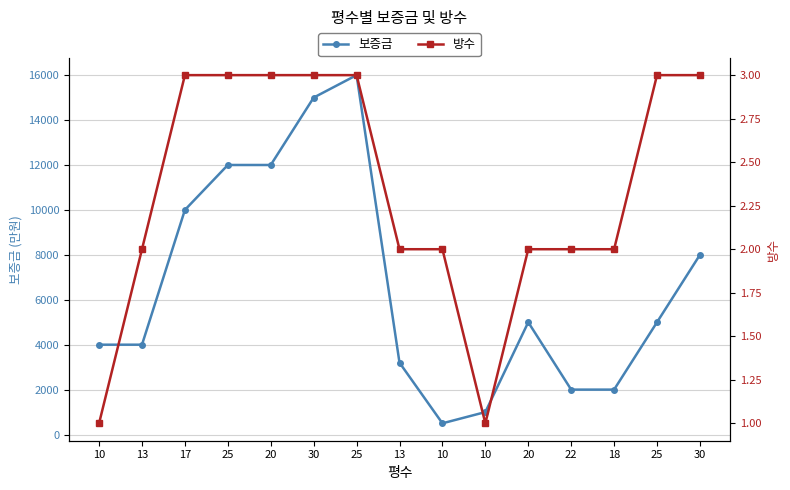

Which series has the widest spread of values?

보증금